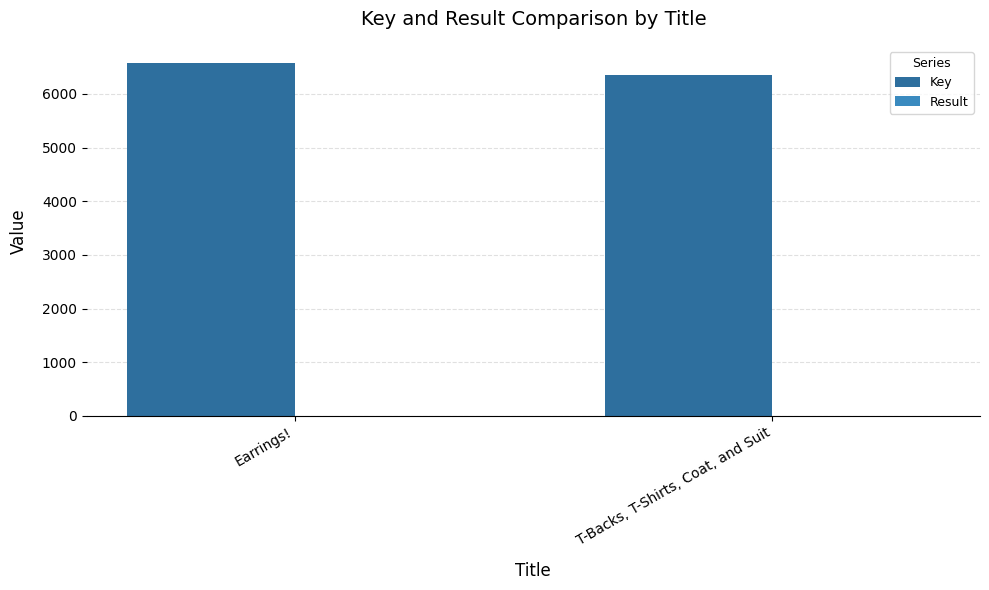

The value of Key at T-Backs, T-Shirts, Coat, and Suit is 9165. True or false?

False